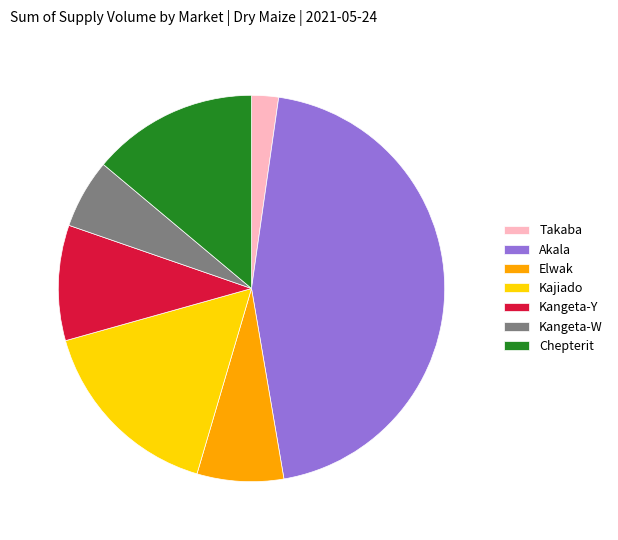

Count the number of slices in the pie.

7